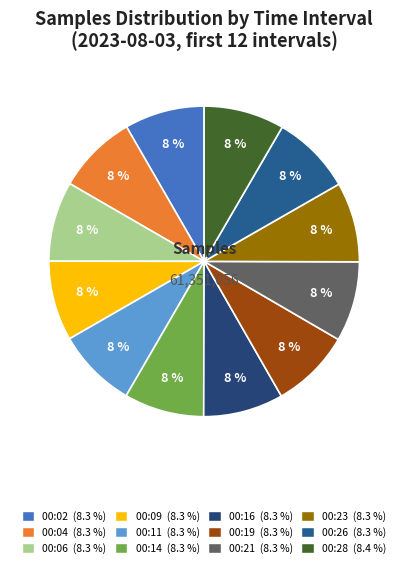

Is 00:16 the majority of the pie?

No